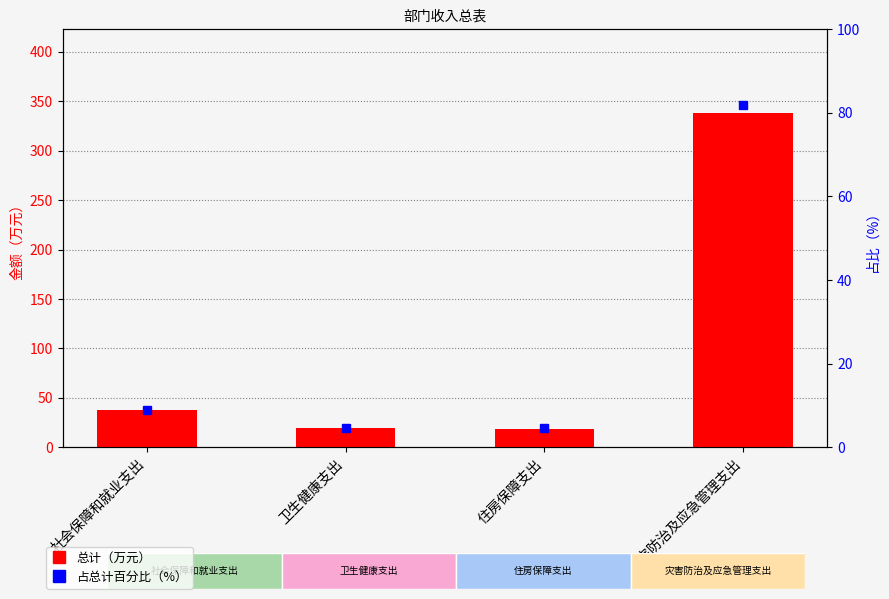

What is the minimum value shown in the chart?

4.6